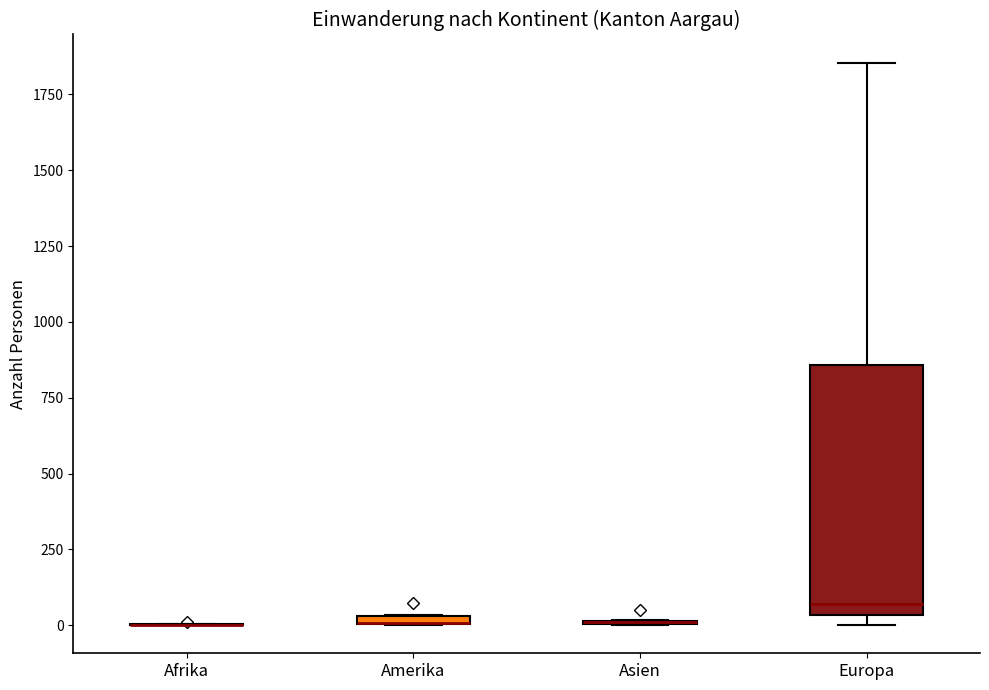

Comparing the boxes themselves (not the whiskers), which one is the tallest?

Europa